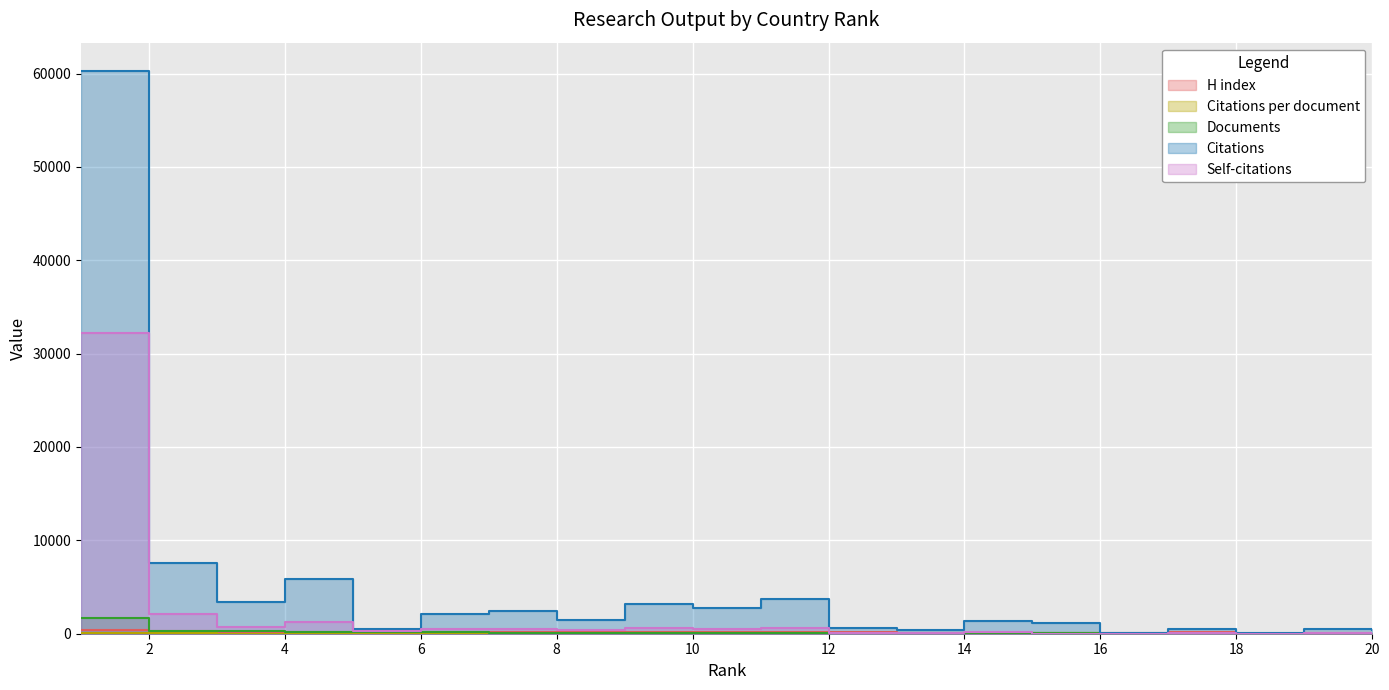

At which label does Citations per document reach its minimum?

16